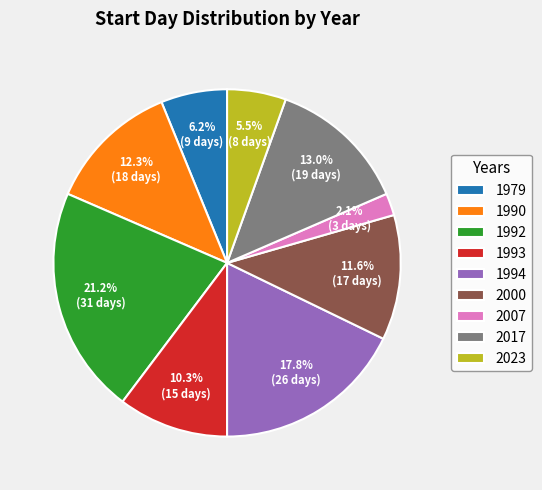

Rank the categories by value from lowest to highest.

2007, 2023, 1979, 1993, 2000, 1990, 2017, 1994, 1992